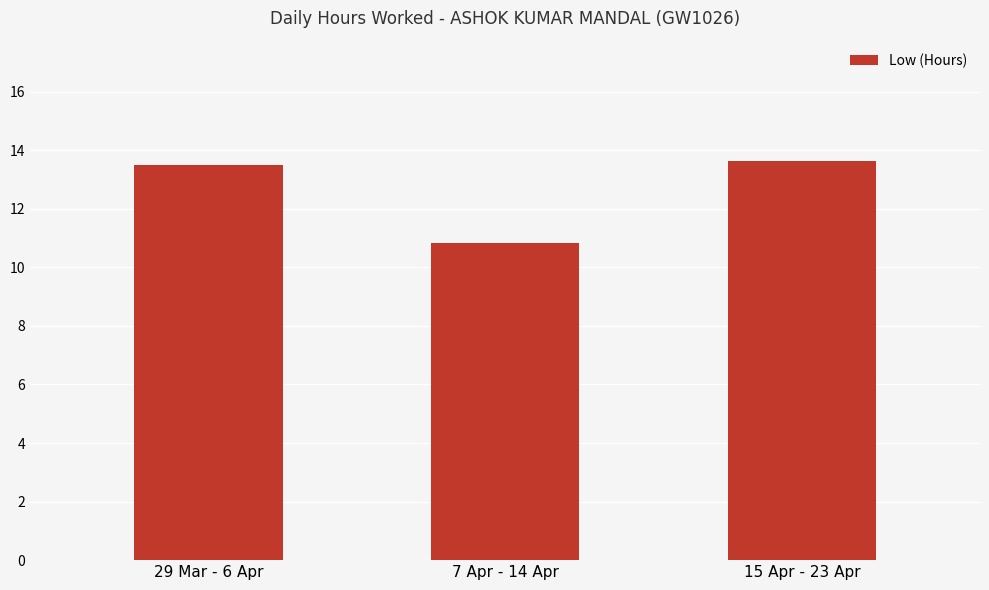

What is the difference between the values at 7 Apr - 14 Apr and 29 Mar - 6 Apr?

2.7